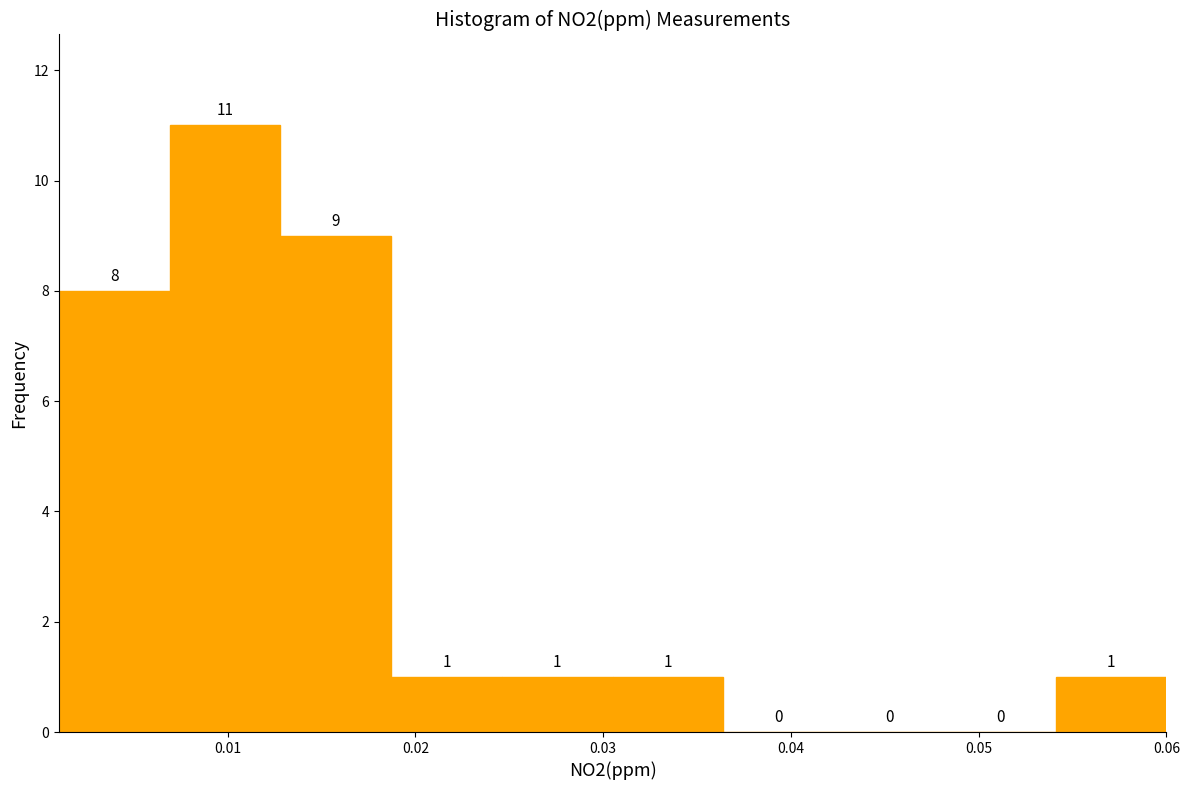

Reading left to right, transcribe this chart: for each bar, give the range it covers on the x-axis and its height. The bar edges are not printed on the chart, so give them approximately, as read against the axis.

0.001 to 0.007: 8
0.007 to 0.013: 11
0.013 to 0.019: 9
0.019 to 0.025: 1
0.025 to 0.031: 1
0.031 to 0.036: 1
0.036 to 0.042: 0
0.042 to 0.048: 0
0.048 to 0.054: 0
0.054 to 0.060: 1